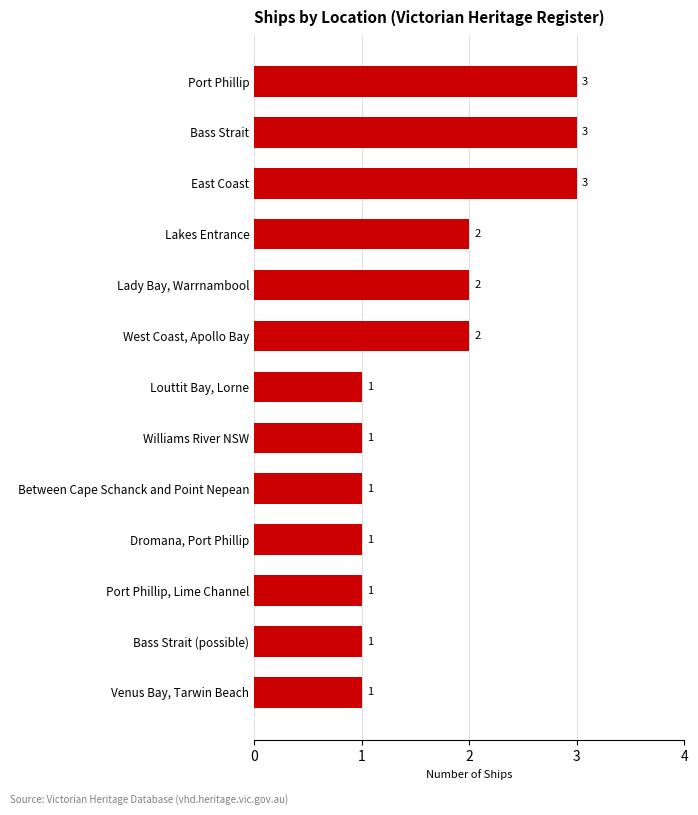

The value at Venus Bay, Tarwin Beach is 1. True or false?

True